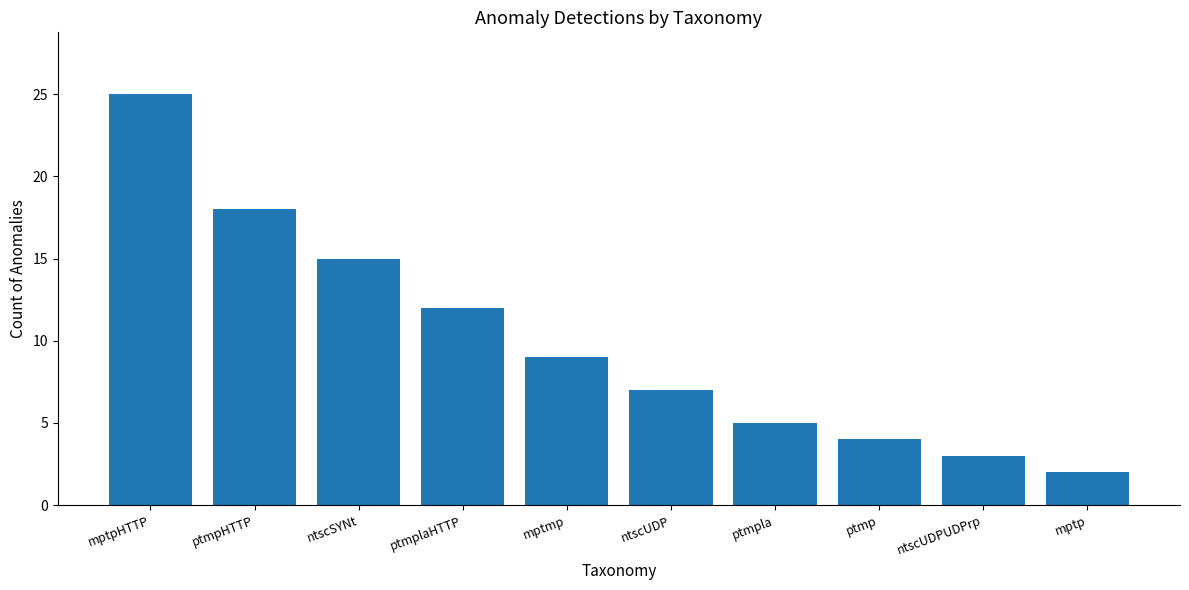

What is the ratio of the value at ntscUDP to the value at ptmpHTTP?

0.4